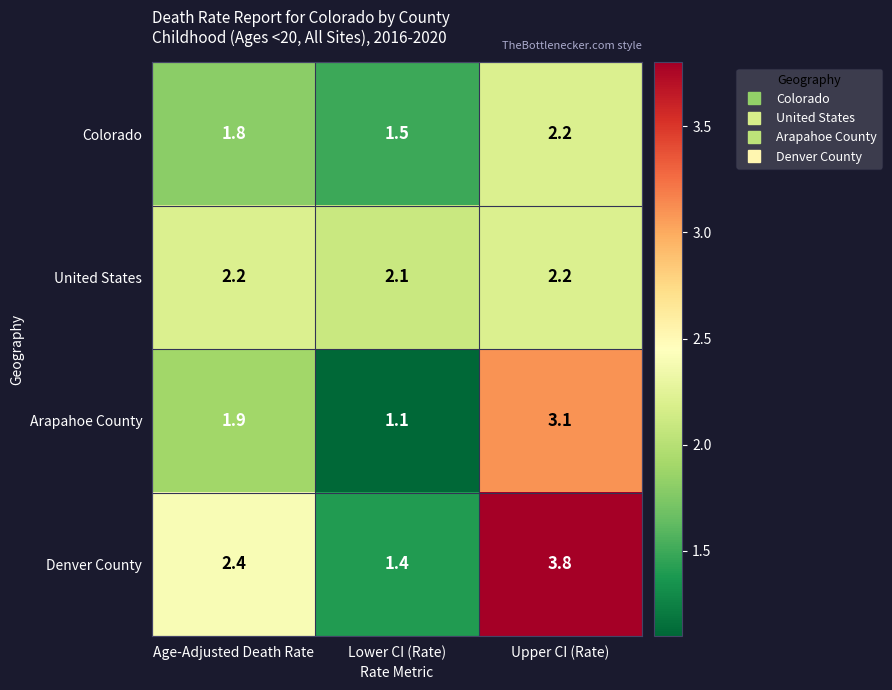

List the series in order of their overall mean, highest first.

Denver County, United States, Arapahoe County, Colorado